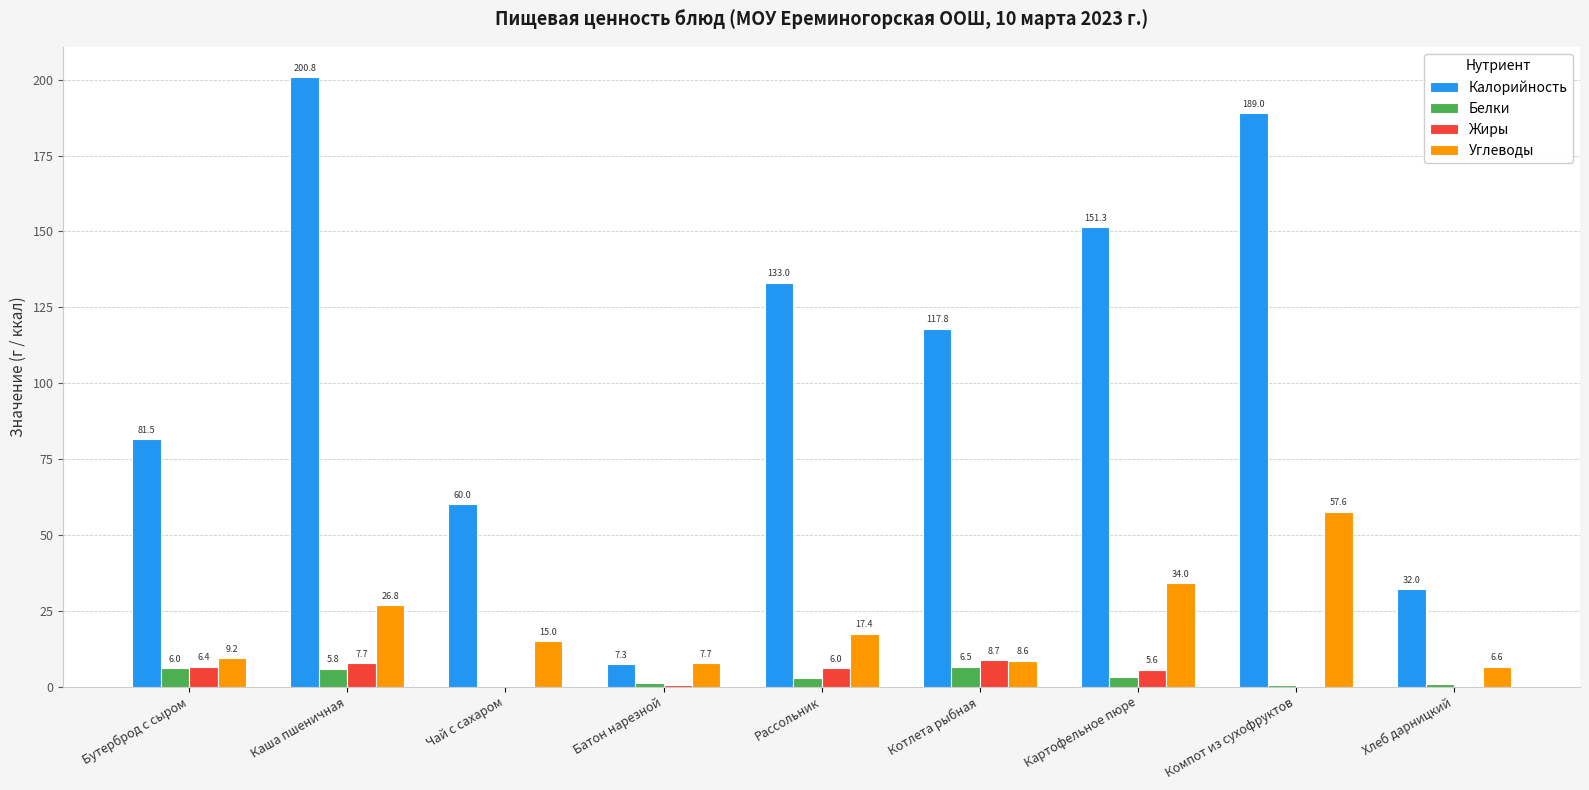

What are all the series names shown in the legend?

Калорийность, Белки, Жиры, Углеводы